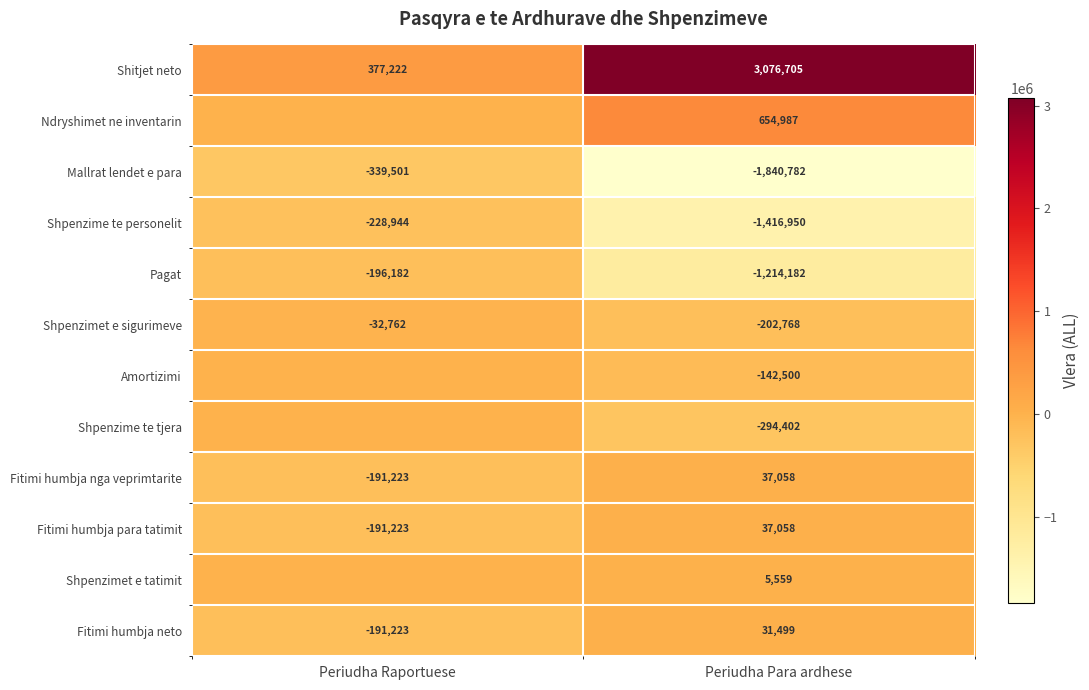

What is the difference between the Shitjet neto values at Periudha Raportuese and Periudha Para ardhese?

2699483